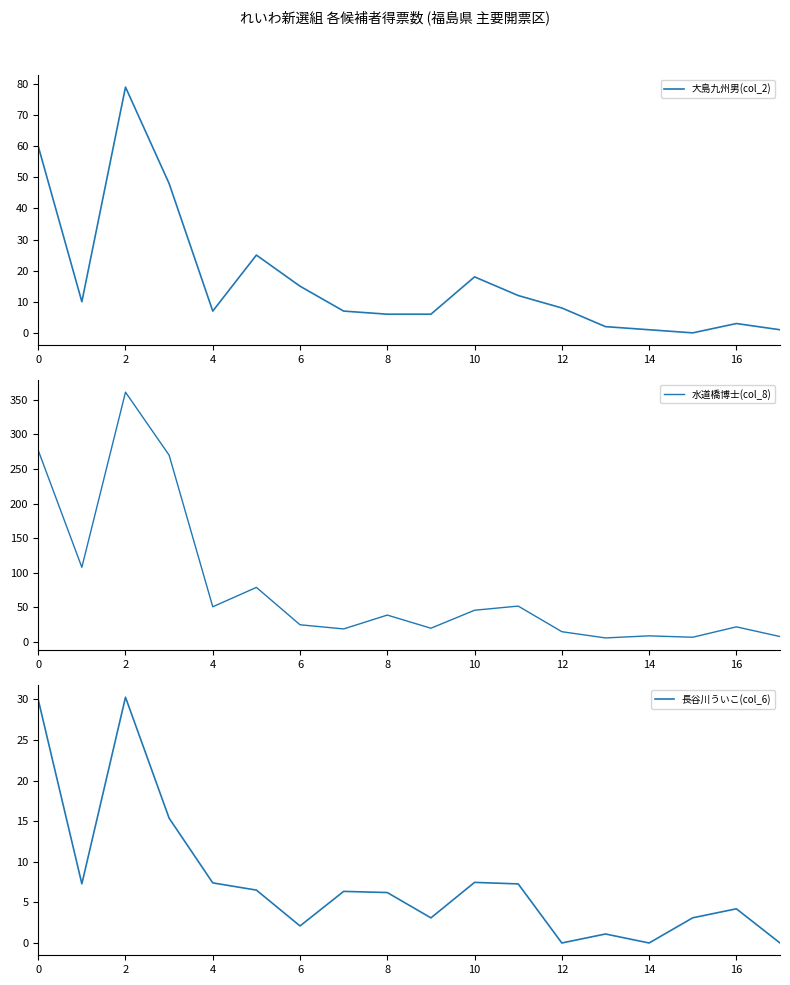

True or false: 長谷川ういこ(col_6) and 大島九州男(col_2) cross at least once.

True